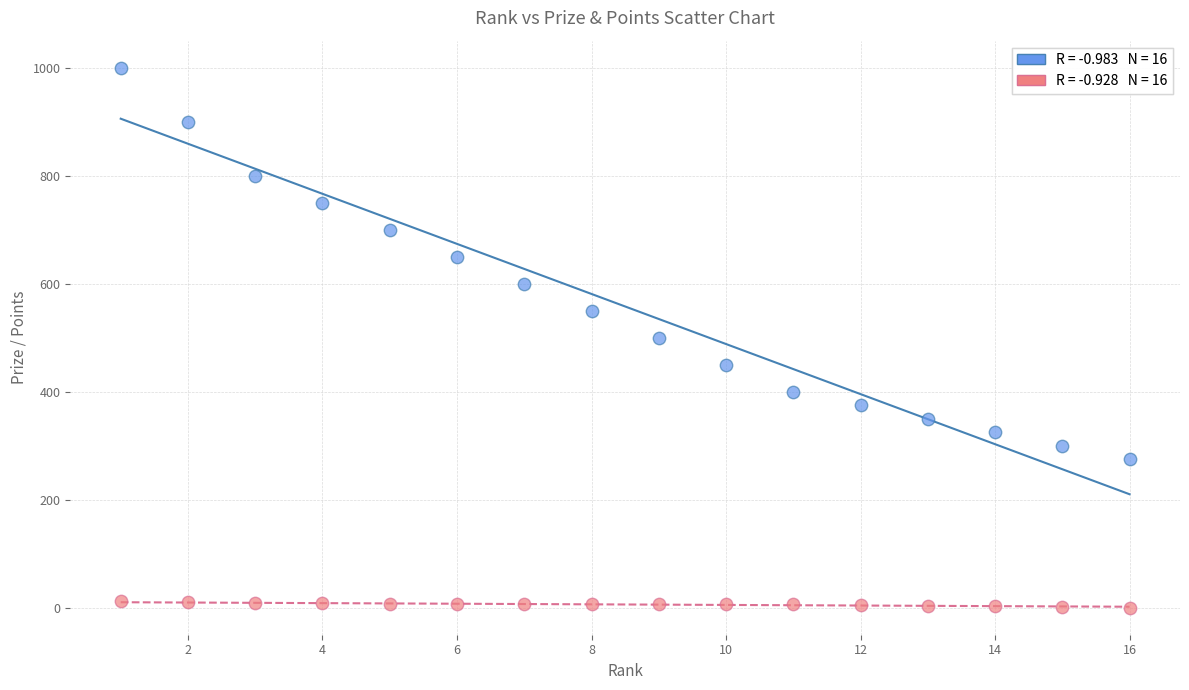

Across all data points, what is the range of X values (max minus min)?

15